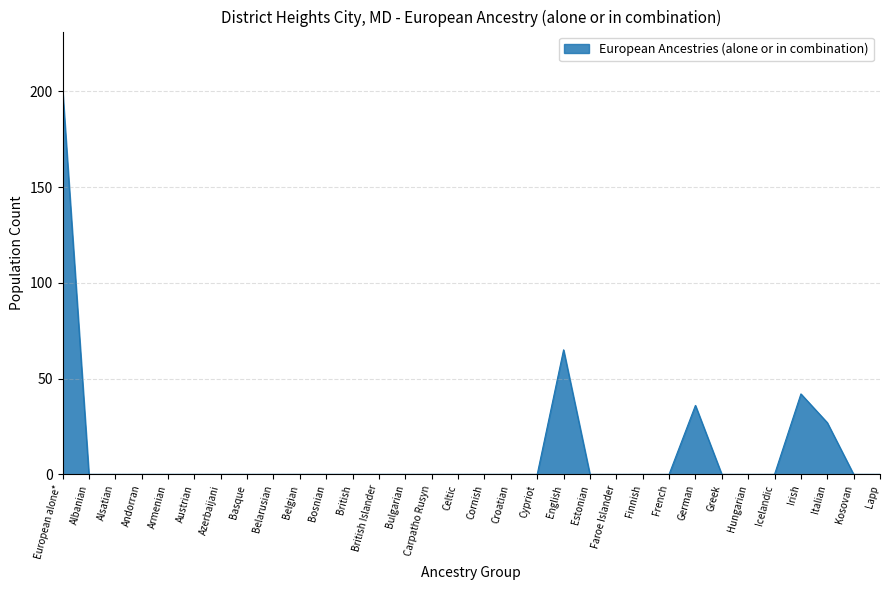

How many categories are shown in the chart?

32